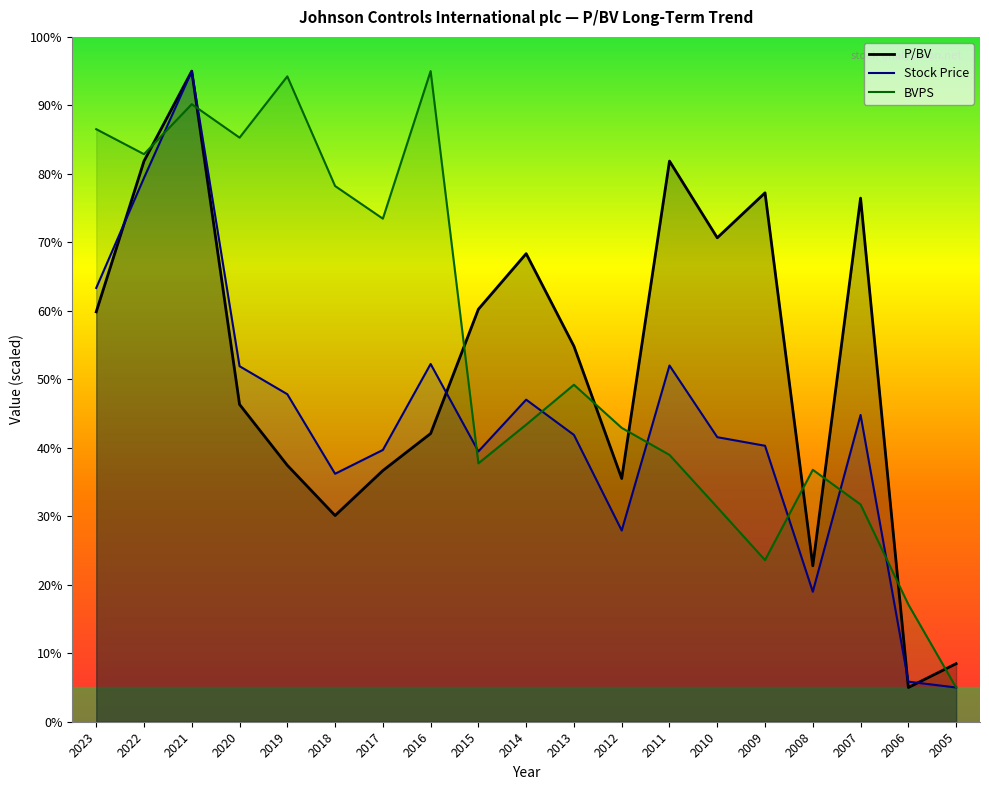

True or false: BVPS has a value of 7.4 at 2007.

False